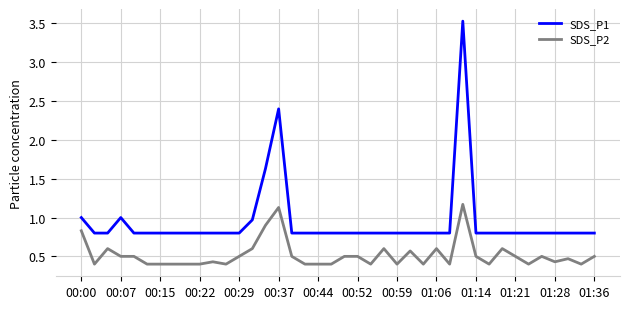

Reading left to right, extract all data points from this chart.

SDS_P1: 1.0	0.8	0.8	1.0	0.8	0.8	0.8	0.8	0.8	0.8	0.8	0.8	0.8	1.0	1.6	2.4	0.8	0.8	0.8	0.8	0.8	0.8	0.8	0.8	0.8	0.8	0.8	0.8	0.8	3.5	0.8	0.8	0.8	0.8	0.8	0.8	0.8	0.8	0.8	0.8
SDS_P2: 0.8	0.4	0.6	0.5	0.5	0.4	0.4	0.4	0.4	0.4	0.4	0.4	0.5	0.6	0.9	1.1	0.5	0.4	0.4	0.4	0.5	0.5	0.4	0.6	0.4	0.6	0.4	0.6	0.4	1.2	0.5	0.4	0.6	0.5	0.4	0.5	0.4	0.5	0.4	0.5